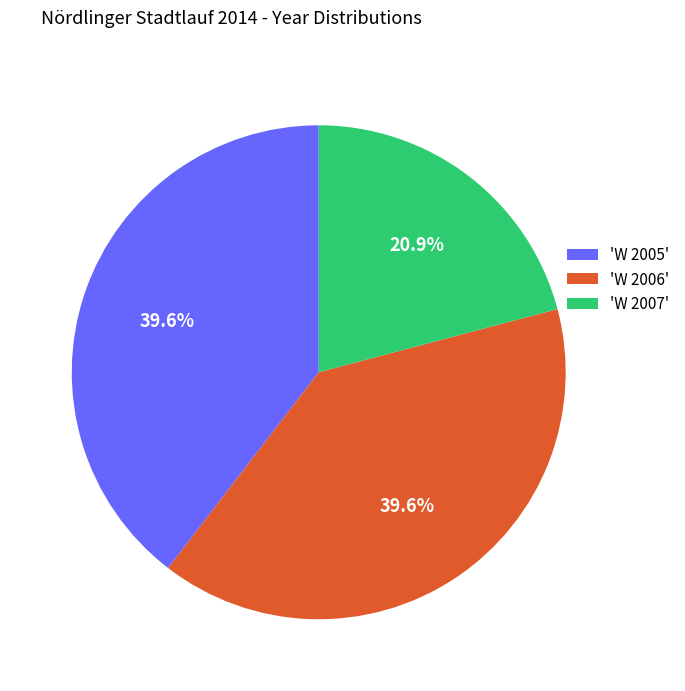

Which slice is the smallest?

'W 2007'